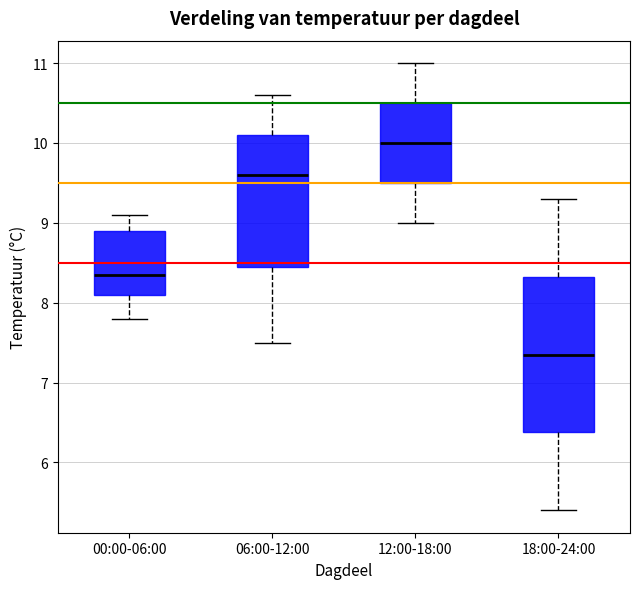

Reading left to right, transcribe this box plot: for each box, give where its median line is, the range the box spans, and where its two whiskers end, as read against the y-axis. The values are not printed on the chart, so give them approximately, as read against the axis.

00:00-06:00: median 8.4, box 8.1 to 8.9, whiskers 7.8 to 9.1
06:00-12:00: median 9.6, box 8.5 to 10.1, whiskers 7.5 to 10.6
12:00-18:00: median 10.0, box 9.5 to 10.5, whiskers 9.0 to 11.0
18:00-24:00: median 7.4, box 6.4 to 8.3, whiskers 5.4 to 9.3